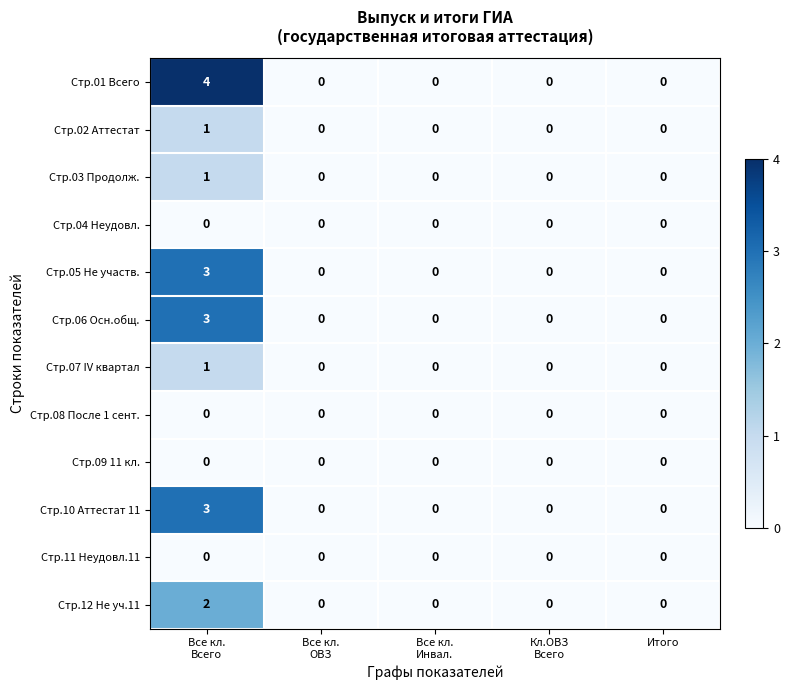

Count the Стр.02 Аттестат values in the range 0 to 1.

5